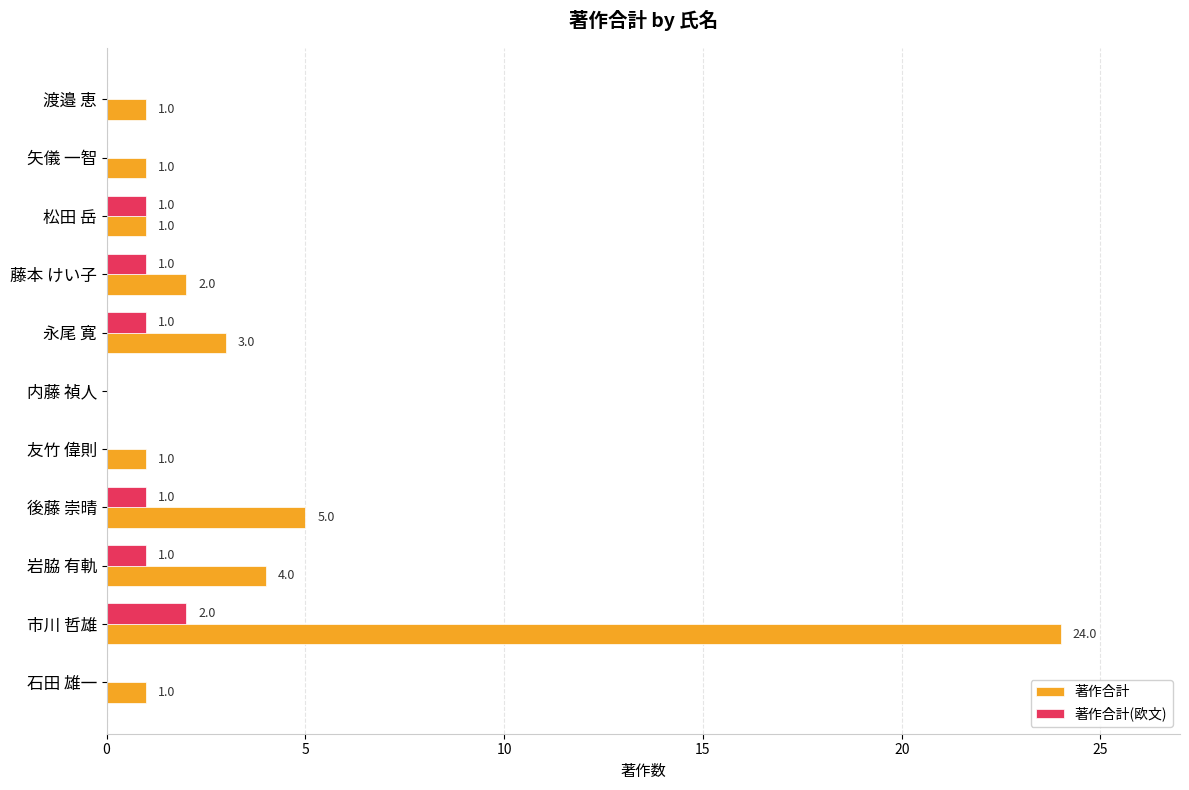

Count the number of categories in the chart.

11